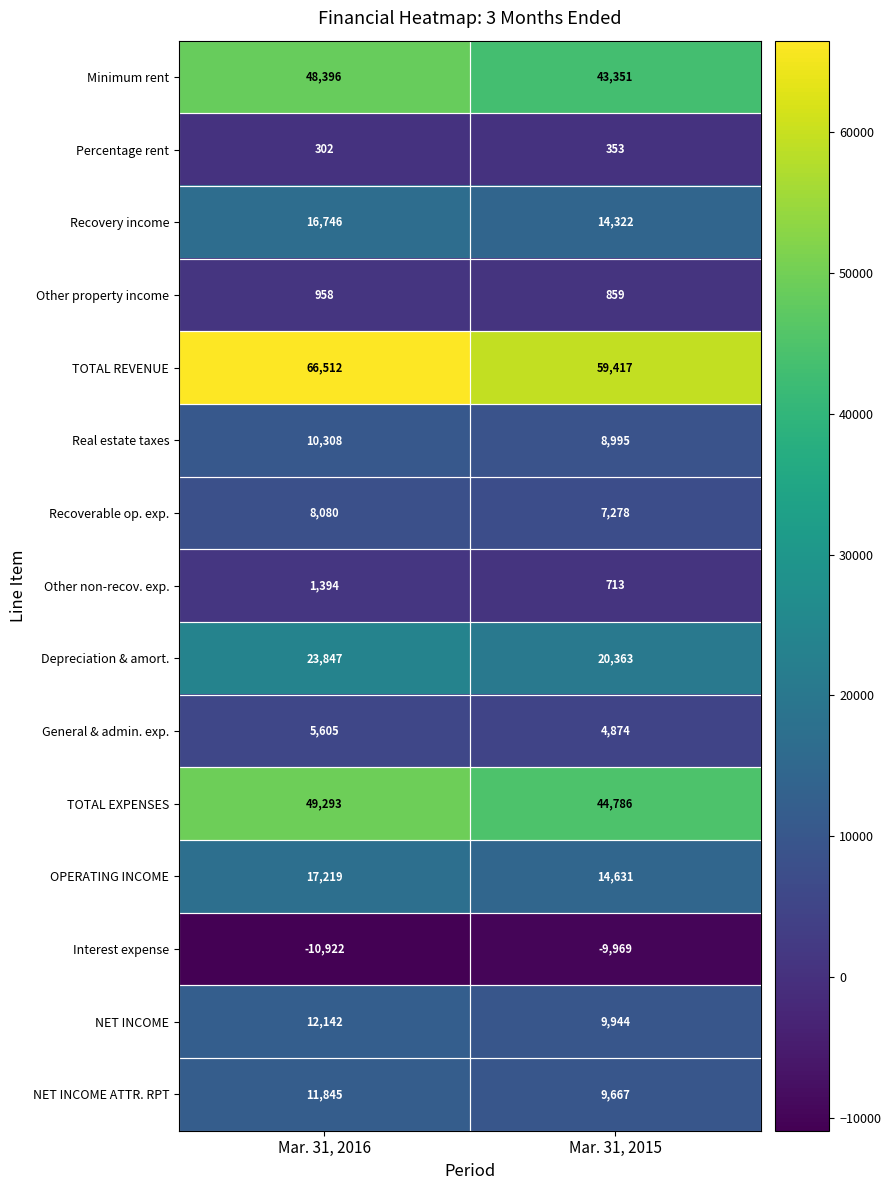

True or false: General & admin. exp. has a value of 4874 at Mar. 31, 2015.

True